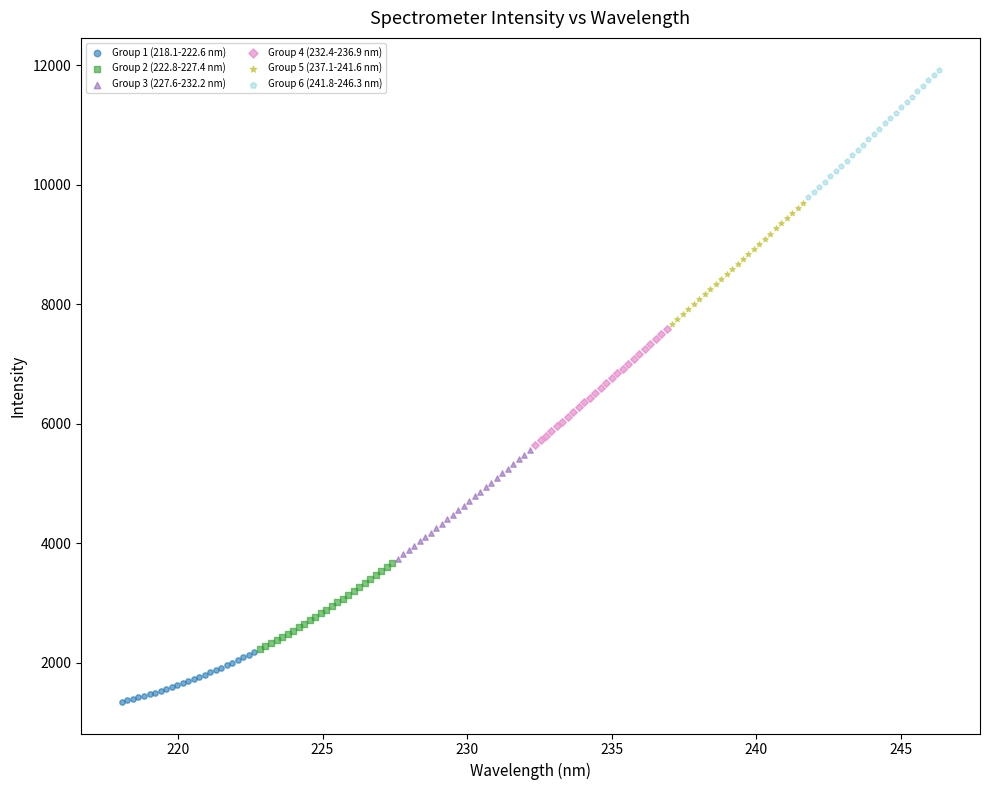

Which series has the widest spread of Y values?

Group 6 (241.8-246.3 nm)